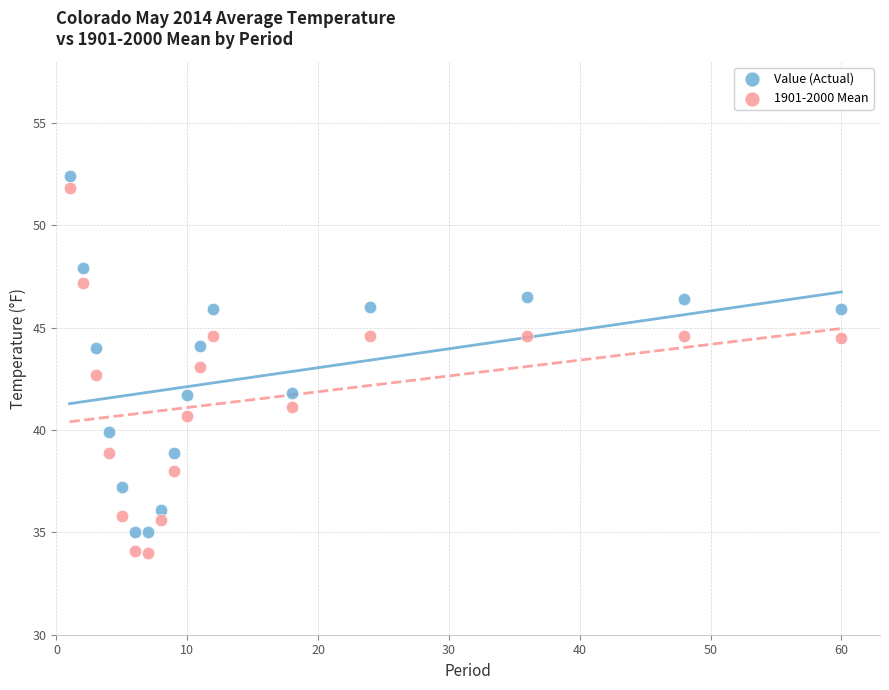

Across all data points, what is the range of Y values (max minus min)?

18.4